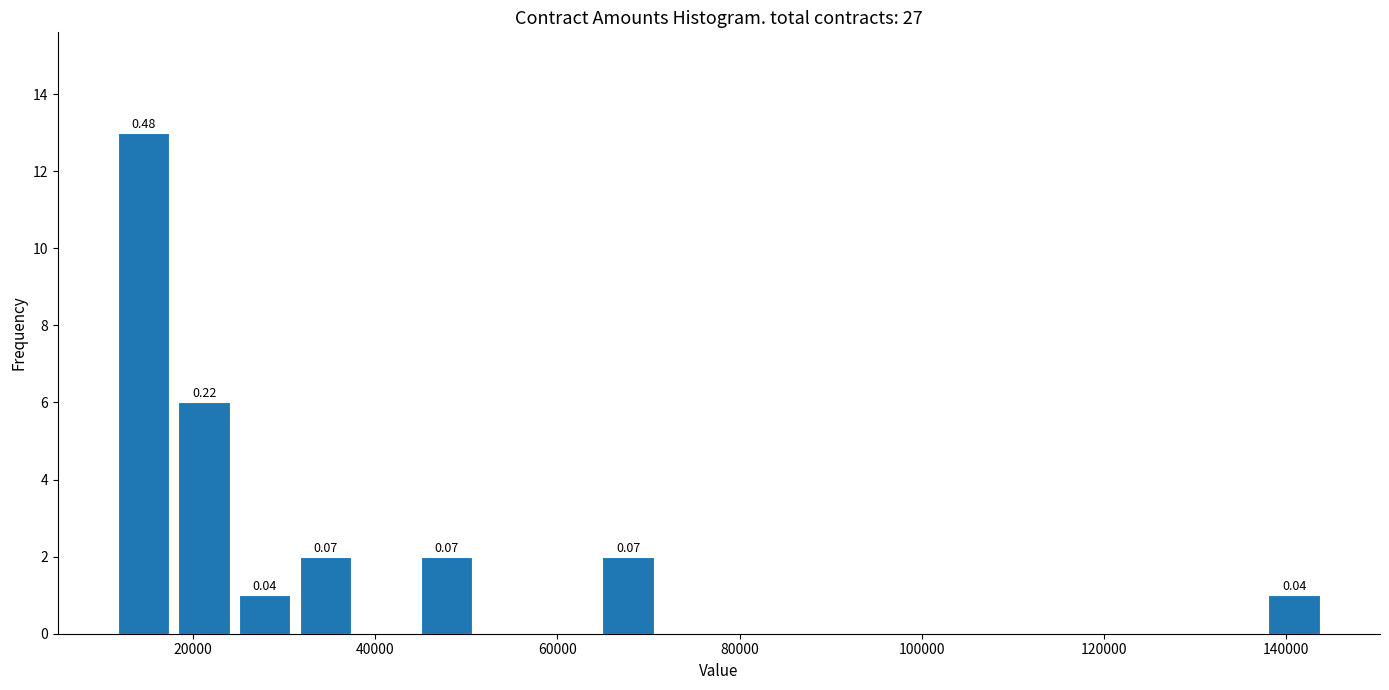

Read against the x-axis, roughly where is the centre of the tallest bar?

14000